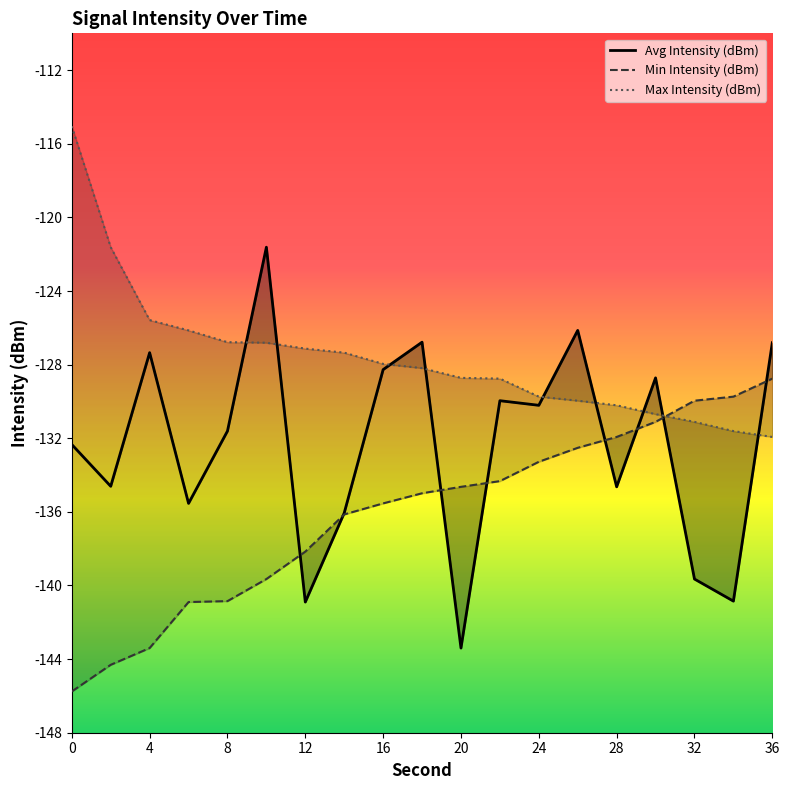

The value of Max Intensity (dBm) at 22 is -57.1. True or false?

False